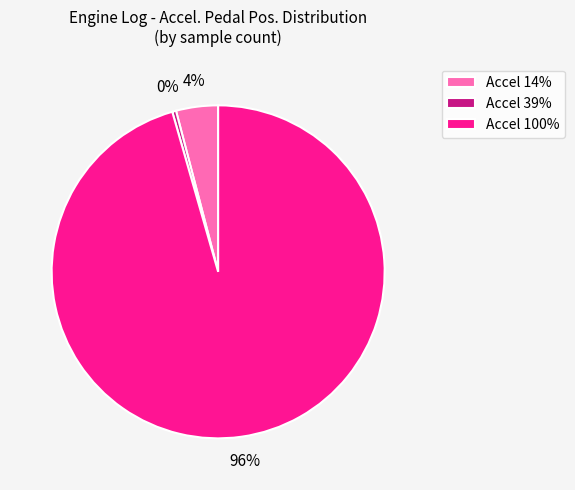

To the nearest percent, what is the difference between the Accel 39% and Accel 14% slice percentages?

4%